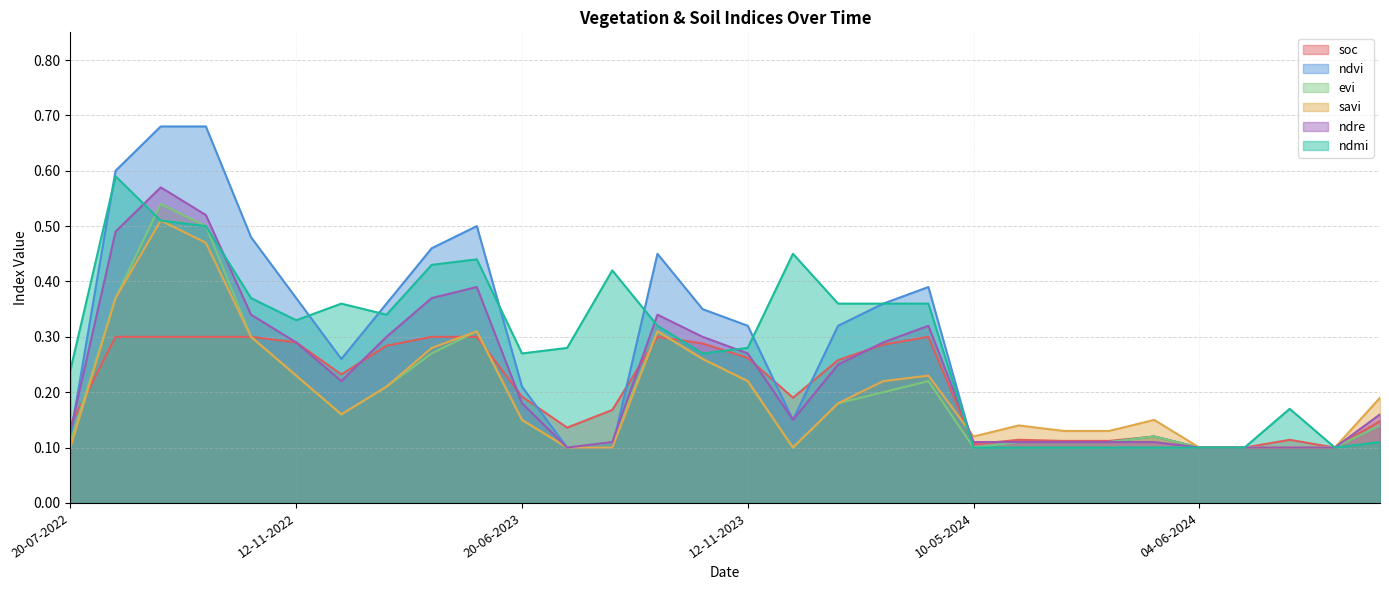

The value of ndmi at 28-10-2022 is 0.4. True or false?

True